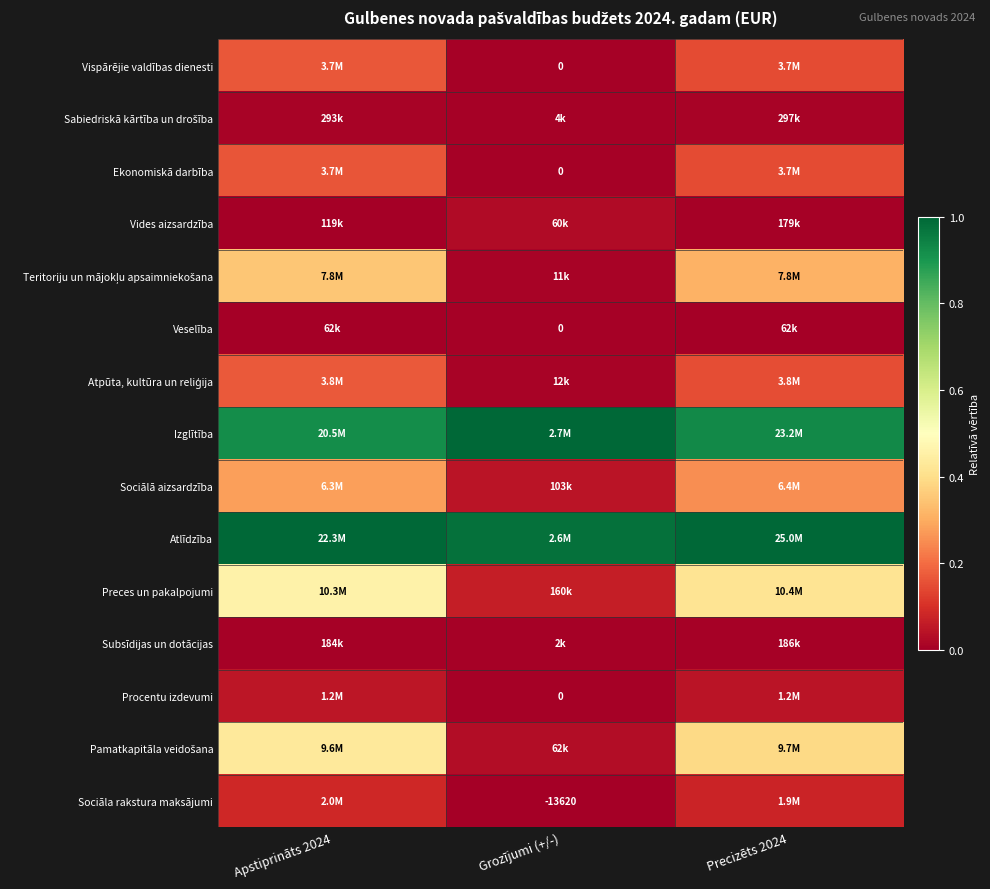

At how many categories does at least one series exceed 0?

3